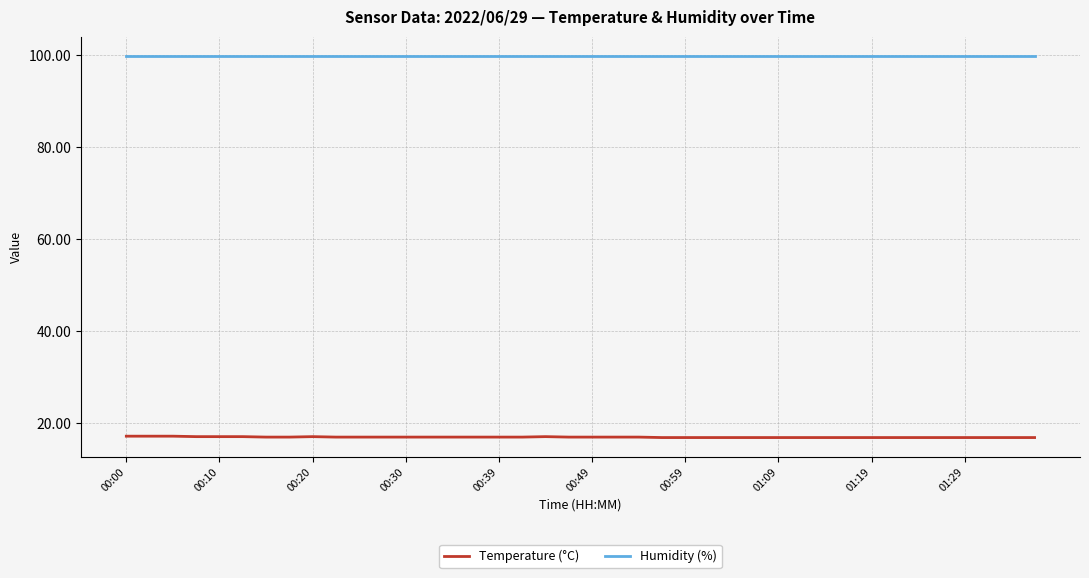

What is the highest value of the Humidity (%) series?

99.9